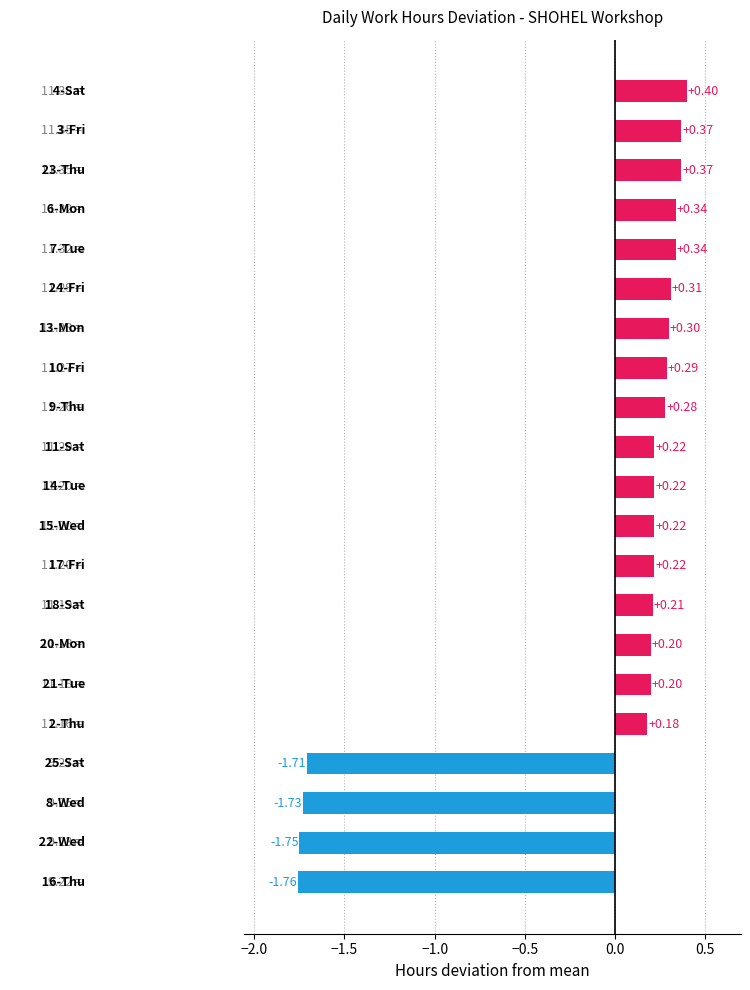

Are the bars horizontal?

Yes